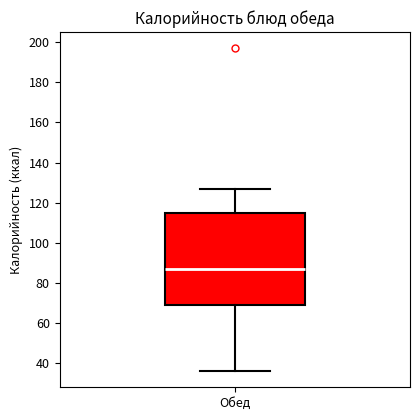

Where does the median line of the box for Обед sit on the y-axis? The values are not printed on the chart, so give them approximately, as read against the axis.

86